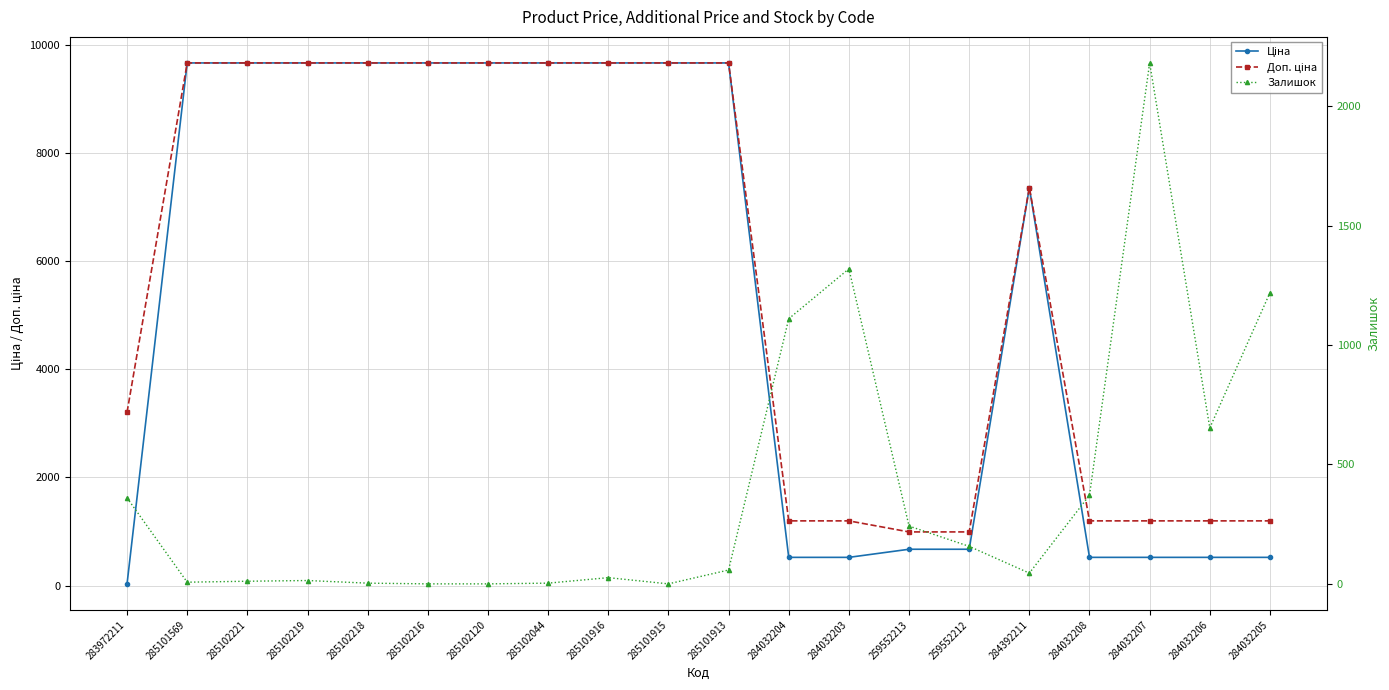

True or false: Доп. ціна has a value of 9664.7 at 285101916.

True